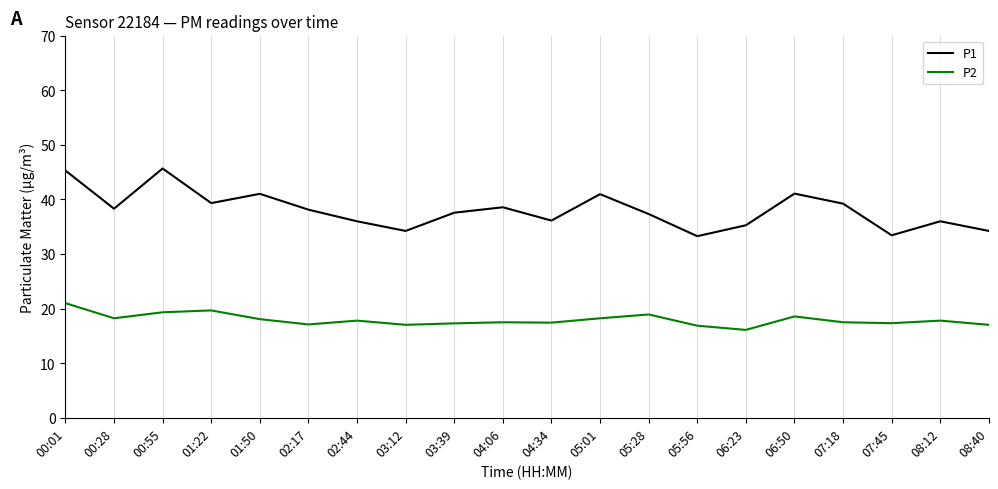

How many lines are shown in the chart?

2